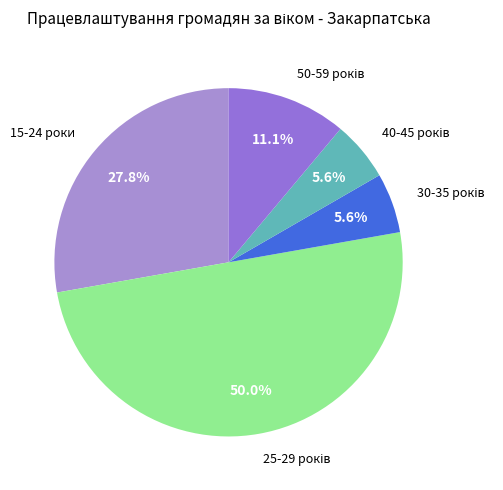

How many slices are in this pie chart?

5